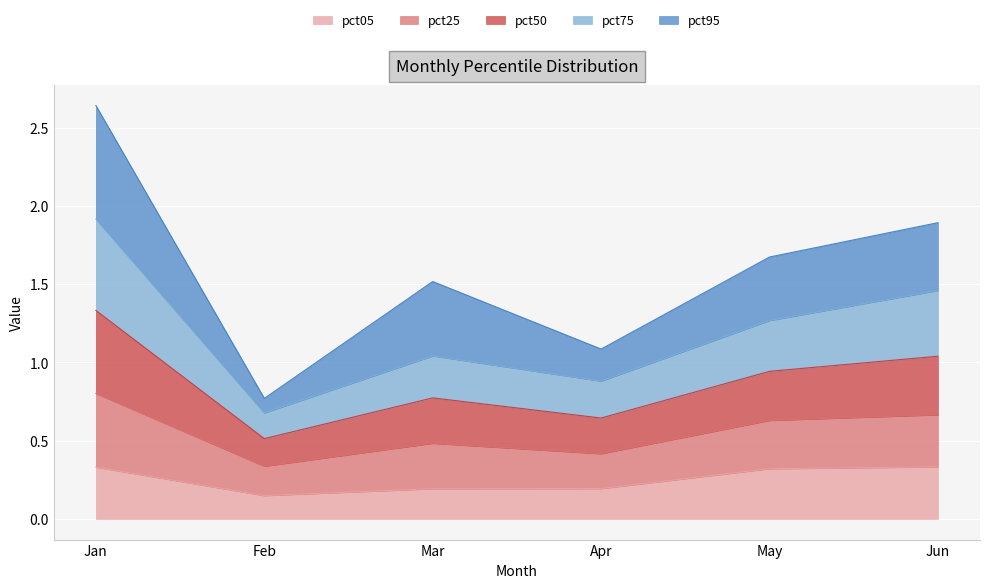

How many data points does each series have?

6